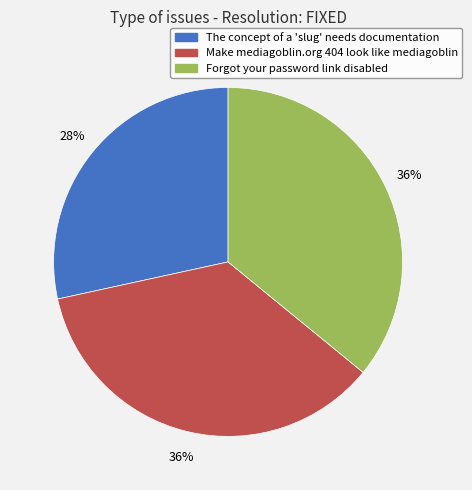

To the nearest percent, what portion does Forgot your password link disabled represent?

36%